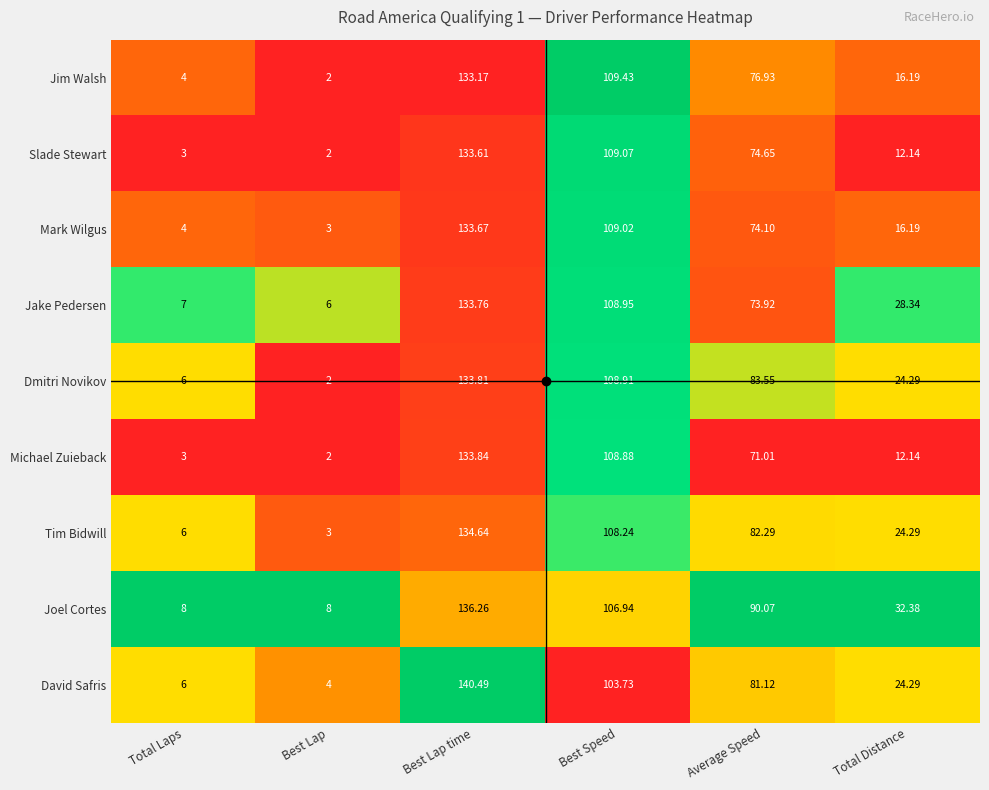

What is the difference between the highest and lowest values at Total Distance?

20.2